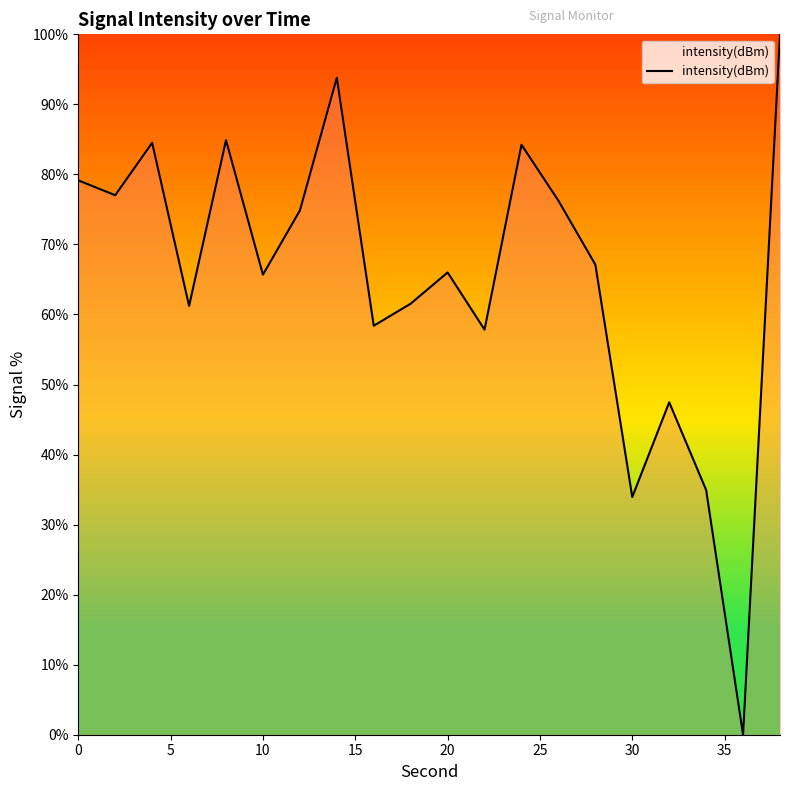

Does the chart have visible grid lines?

No